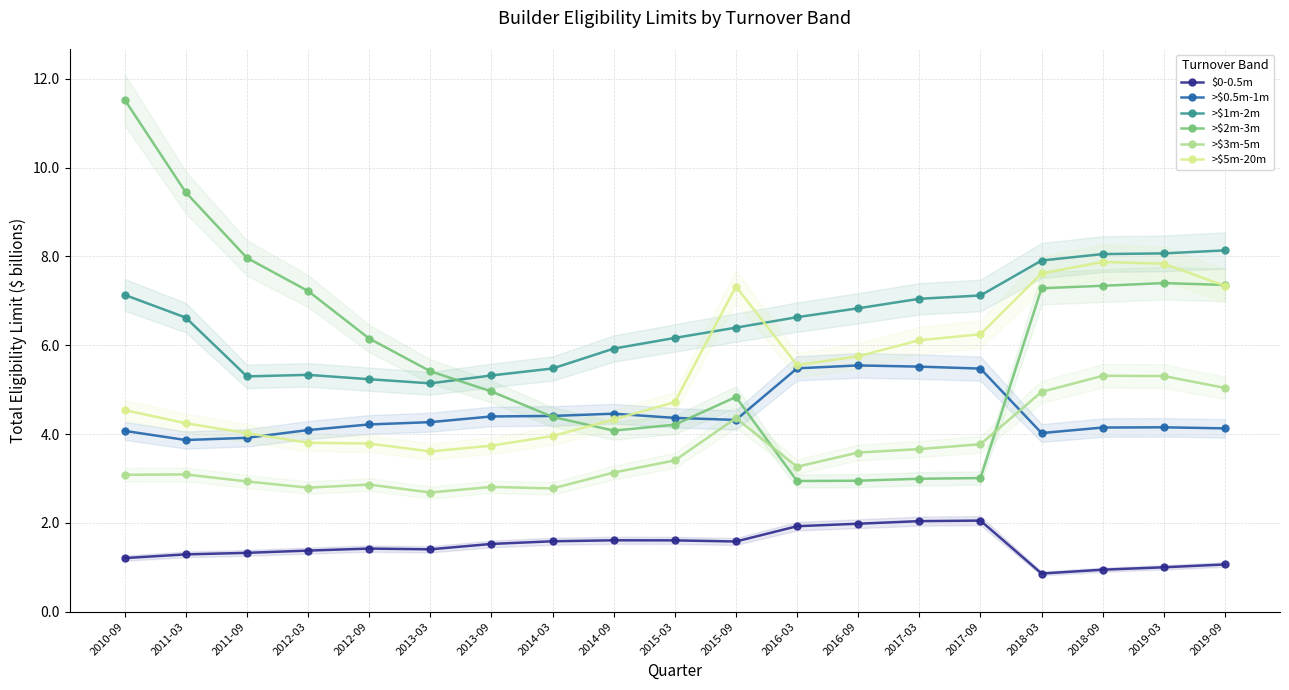

What is the label of the 2nd point from the left?

2011-03